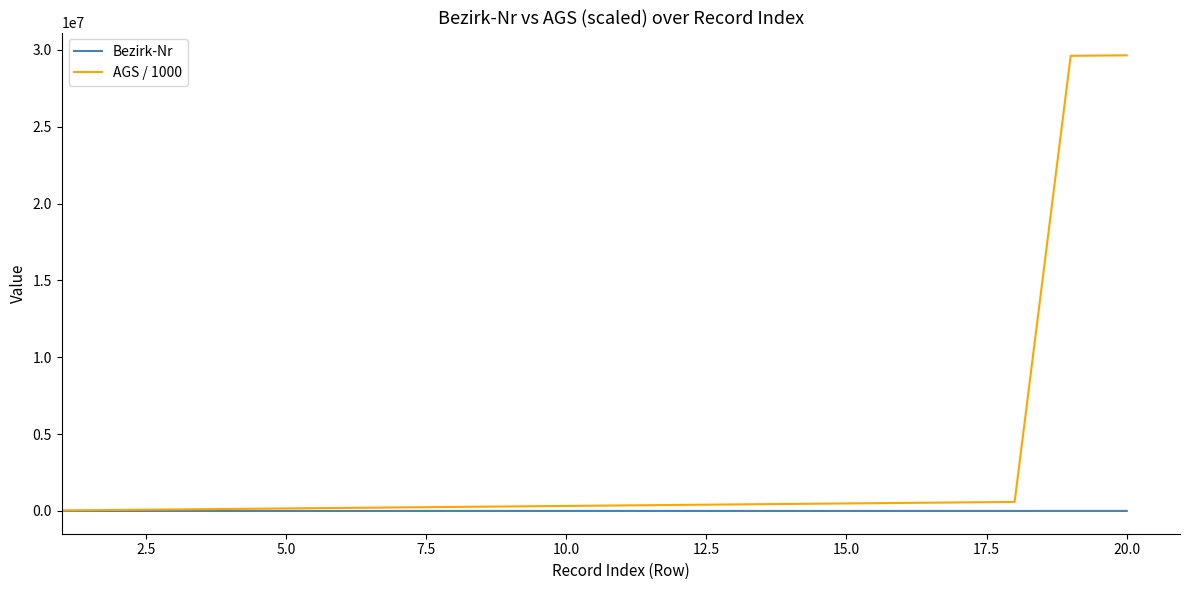

List the series in order of their overall mean, highest first.

AGS / 1000, Bezirk-Nr